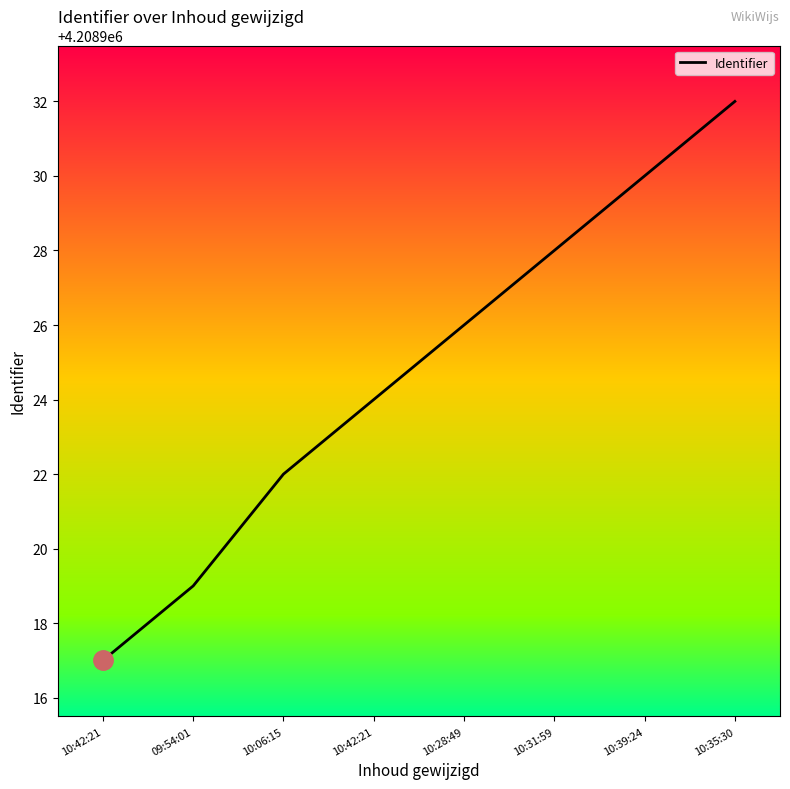

What is the approximate value at 09:54:01, to the nearest 5?

4208920